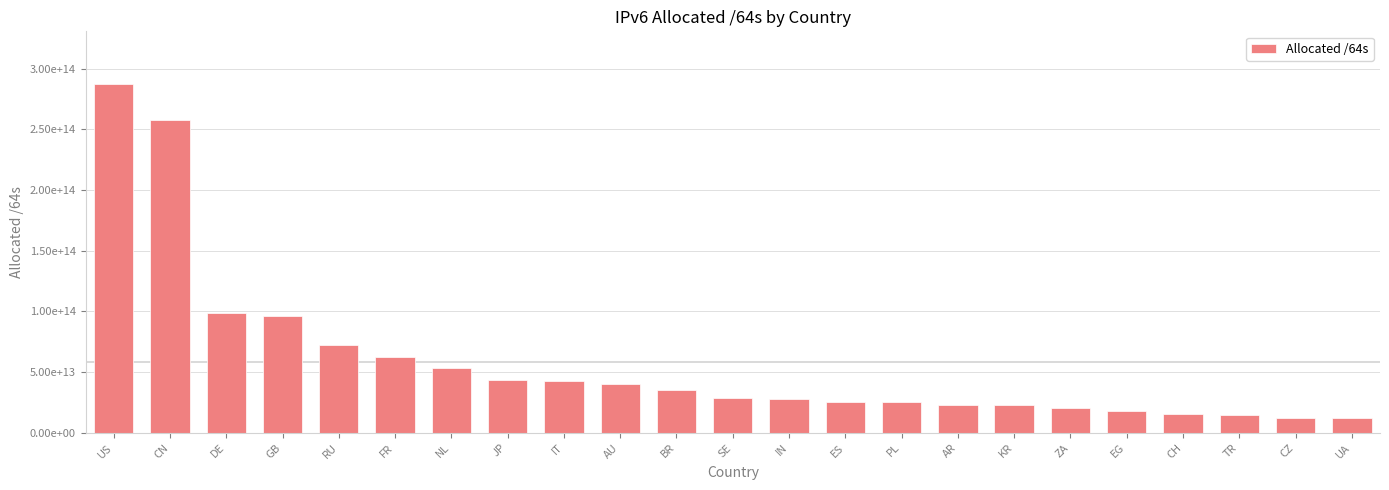

What value does the data have at FR?

62839961354240